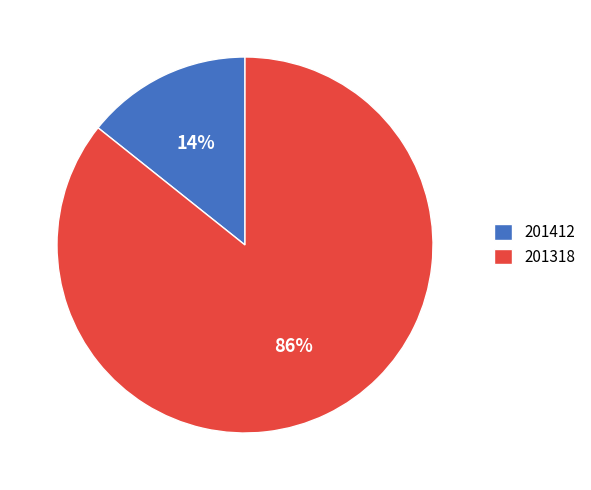

To the nearest percent, what is the combined percentage of 201412 and 201318?

100%